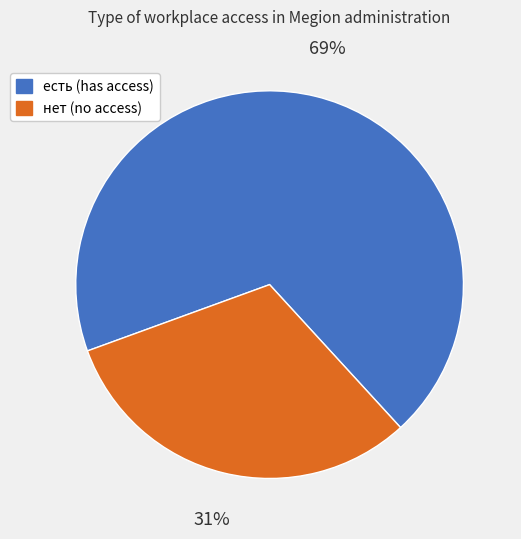

To the nearest percent, what percentage of the pie is есть?

69%